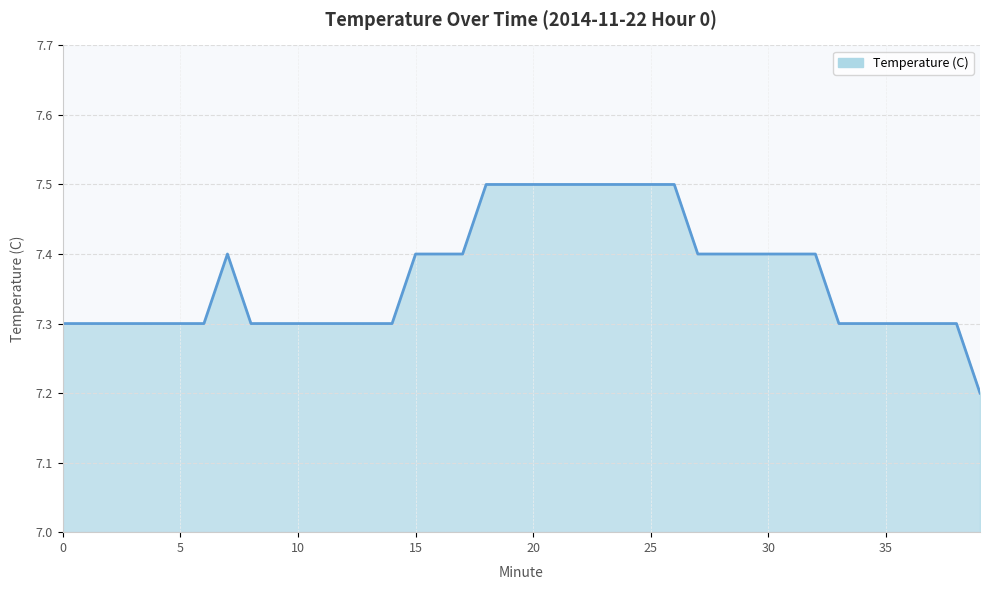

What is the minimum value shown in the chart?

7.2